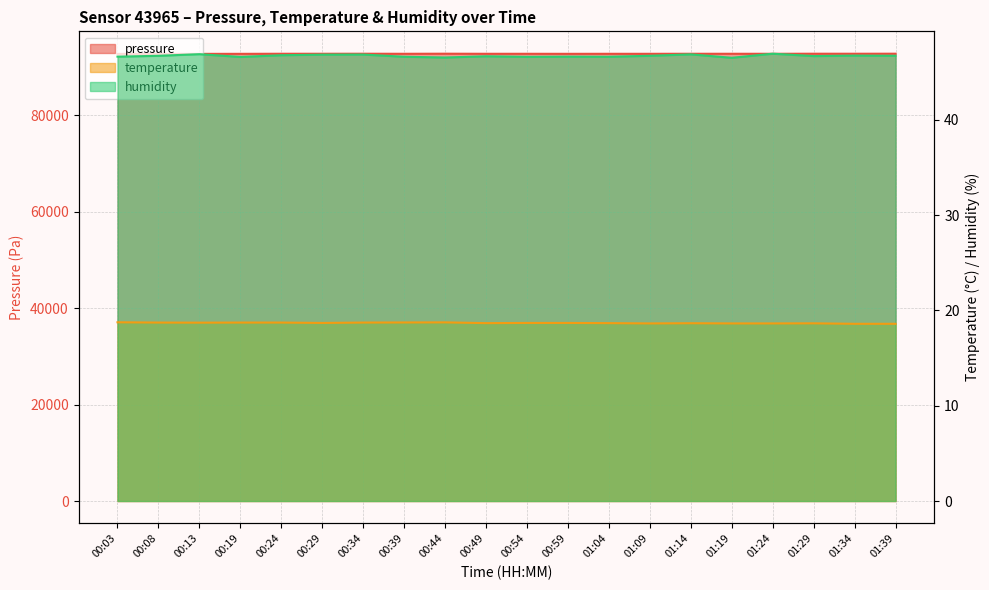

Count the number of data series in this chart.

3